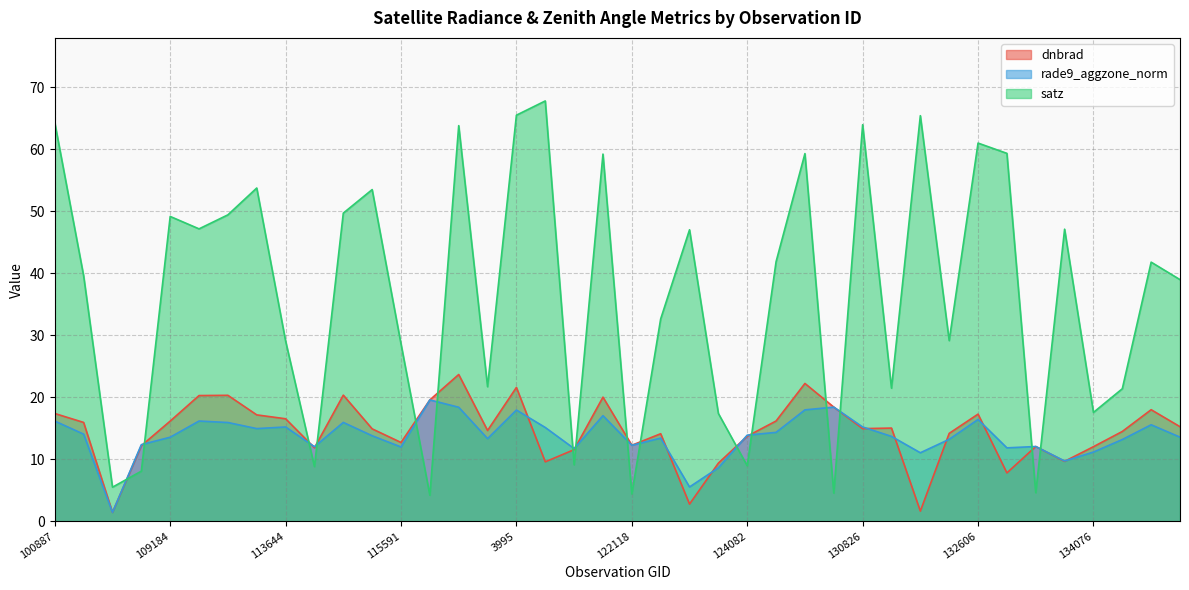

Between which two adjacent categories do rade9_aggzone_norm and satz first intersect?

104431 and 107081